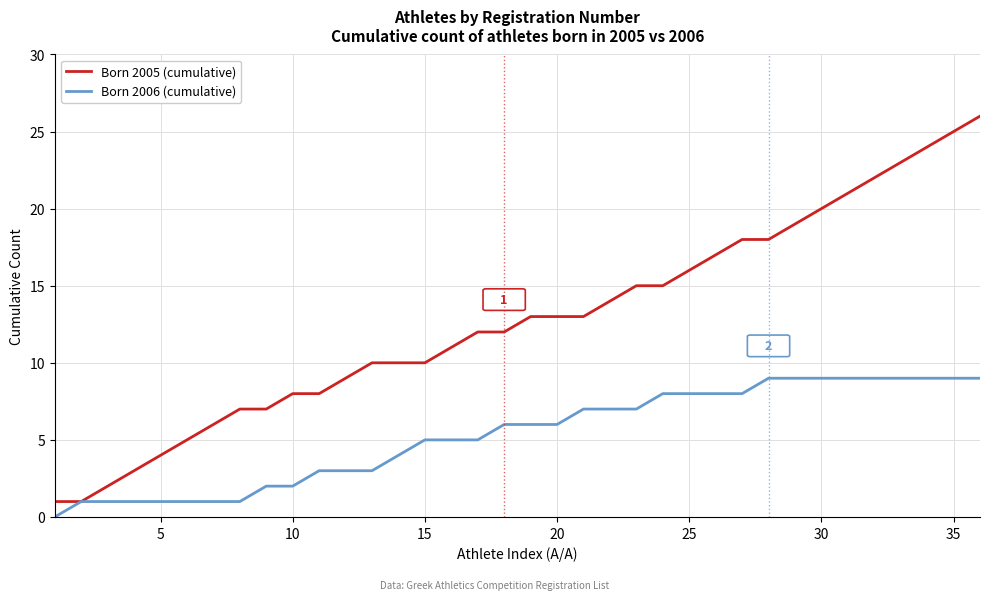

Which series has the largest total across all categories?

Born 2005 (cumulative)